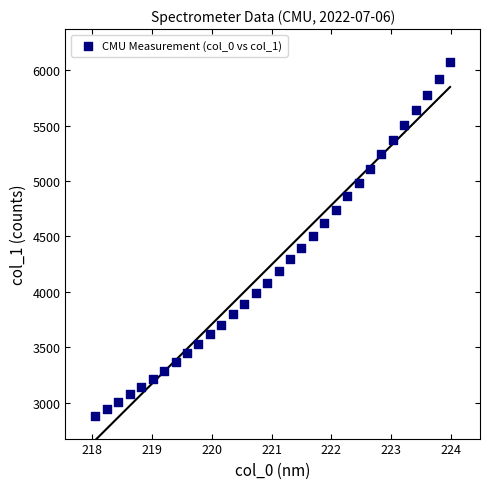

What is the range of X values (max minus min)?

5.9